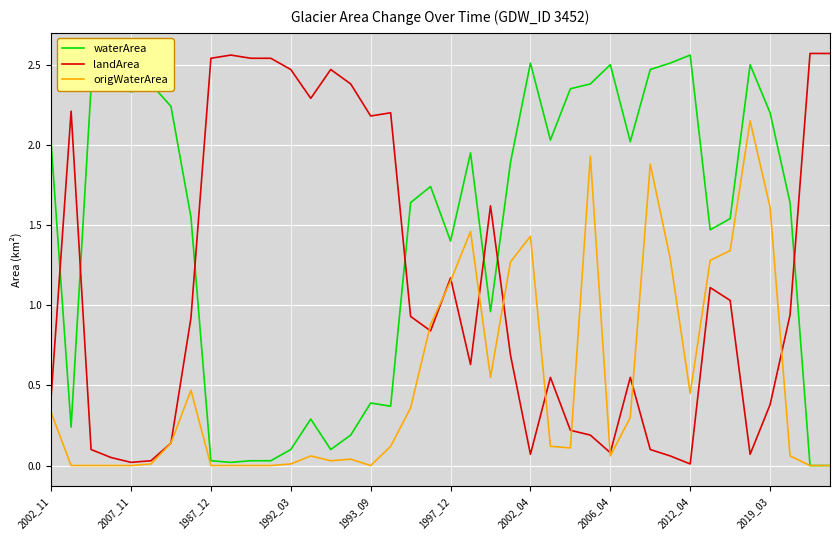

Does the chart display data point markers on the line(s)?

No